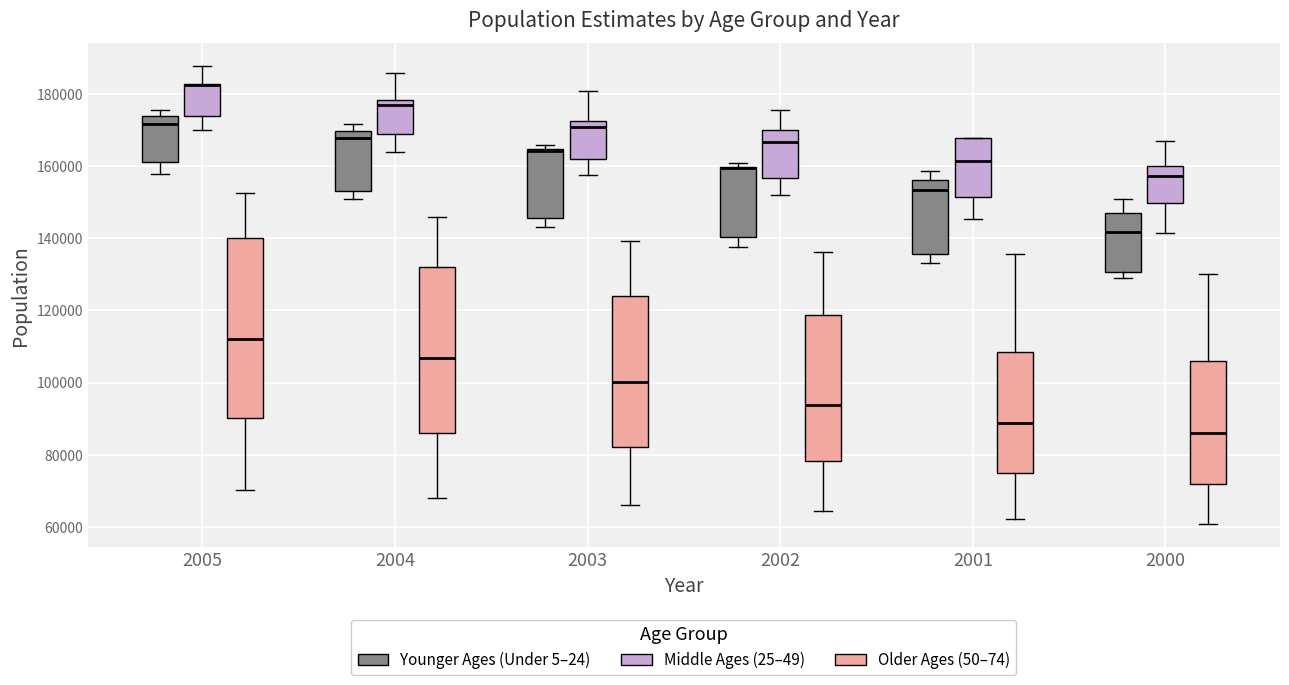

Which box is the tallest, from its lower edge to its upper edge?

2005 (Older Ages (50–74))